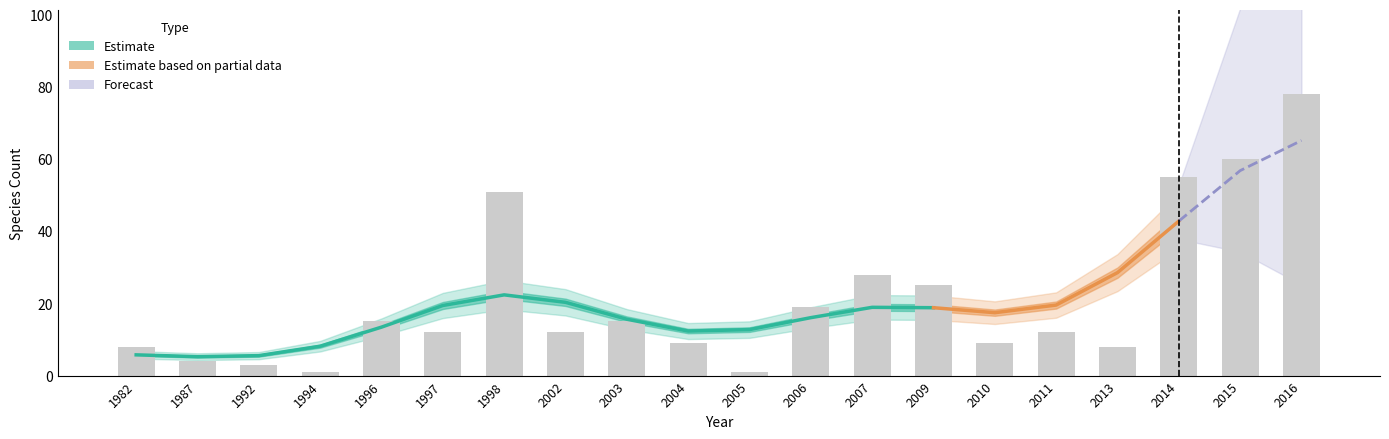

Count the number of categories in the chart.

20